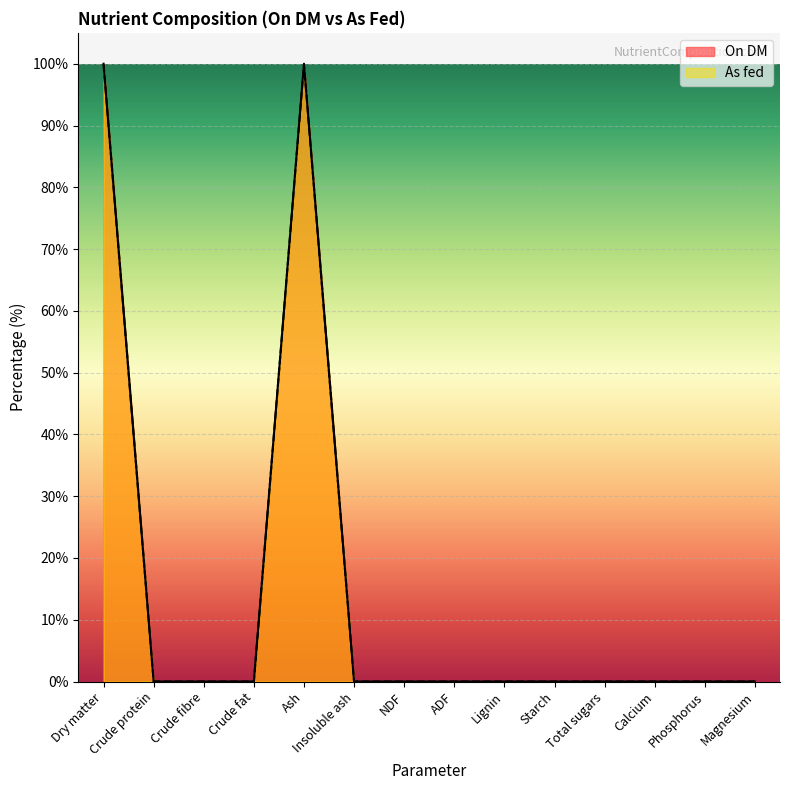

Rank the series at Ash from highest to lowest value.

On DM, As fed